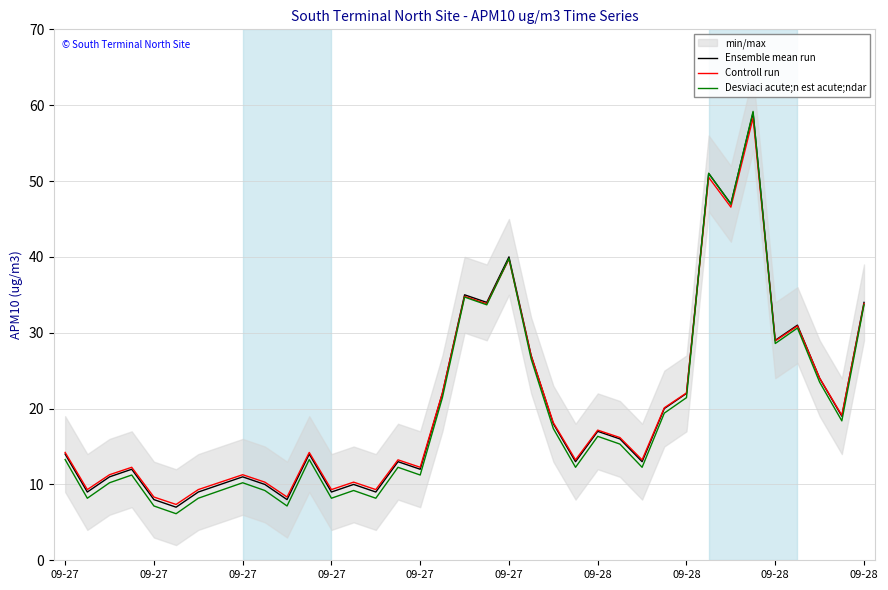

Which category has the lowest value in the Controll run series?

09-27